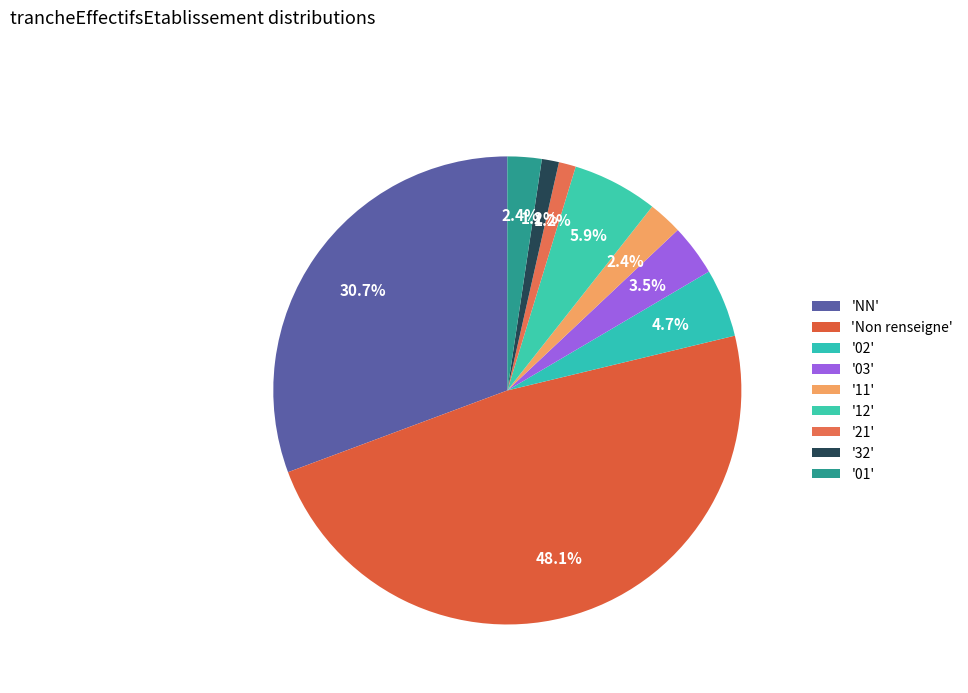

How many slices are in this pie chart?

9